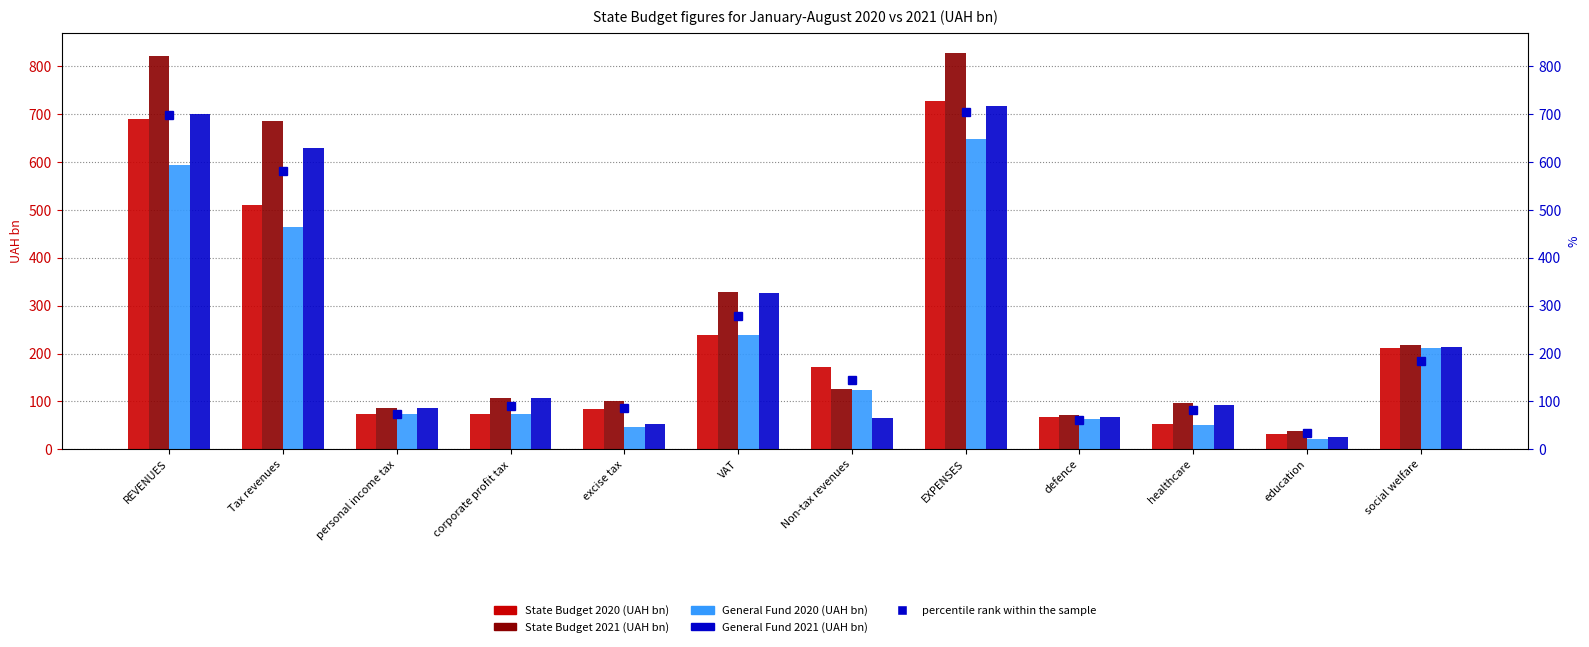

Reading left to right, list all the values displayed in this chart.

State Budget 2020: 688.7	509.3	73.2	73.1	84.9	237.8	171.2	727.0	66.6	51.9	31.8	211.6
State Budget 2021: 820.6	684.8	86.4	106.2	101.4	327.5	126.6	828.4	70.9	96.4	38.9	217.3
General Fund 2020: 594.3	464.4	73.2	73.1	46.0	237.8	123.1	647.4	63.6	50.2	21.3	211.3
General Fund 2021: 700.0	628.2	86.4	106.2	52.9	327.4	64.5	717.4	67.4	91.7	25.5	214.1
percentile rank within the sample: 697.5	582.1	73.4	90.2	86.2	278.4	145.6	704.1	60.2	82.0	33.1	184.7